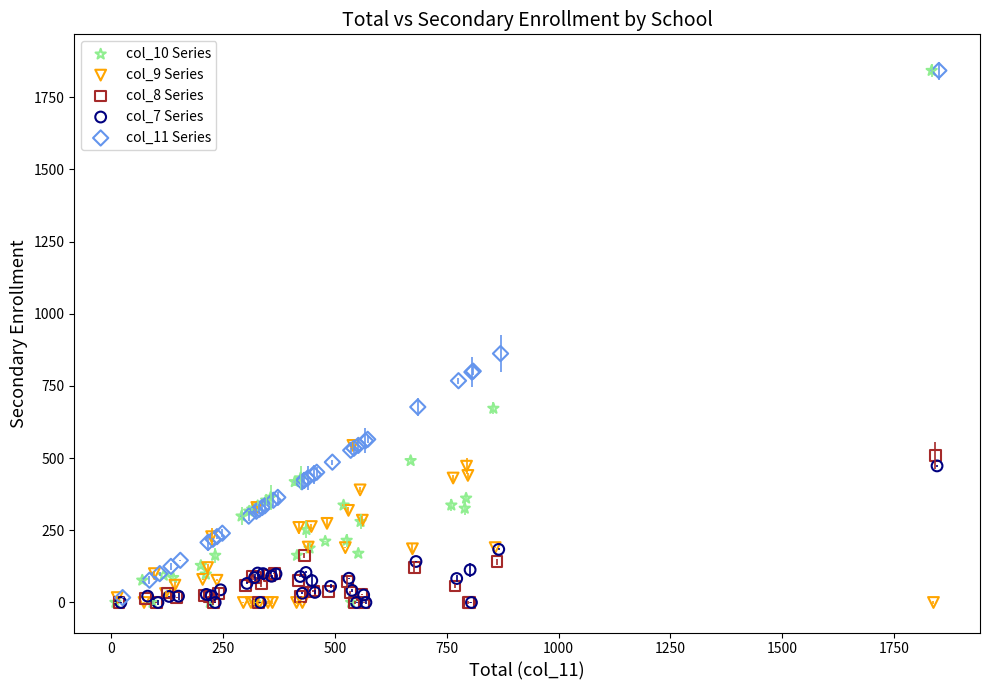

Which series has the largest Y range (max minus min)?

col_10 Series